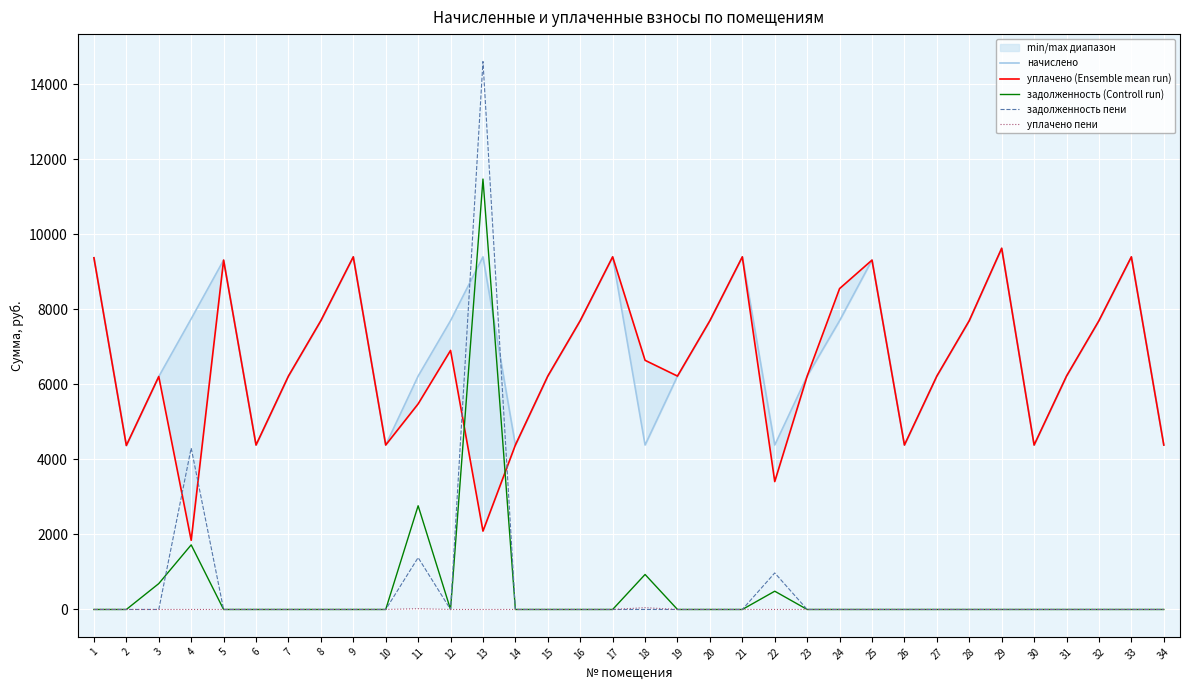

Rank the categories by уплачено (Ensemble mean run) value from highest to lowest.

29, 33, 9, 17, 21, 1, 5, 25, 24, 8, 16, 20, 28, 32, 12, 18, 7, 15, 19, 23, 27, 31, 3, 11, 6, 10, 14, 26, 30, 34, 2, 22, 13, 4